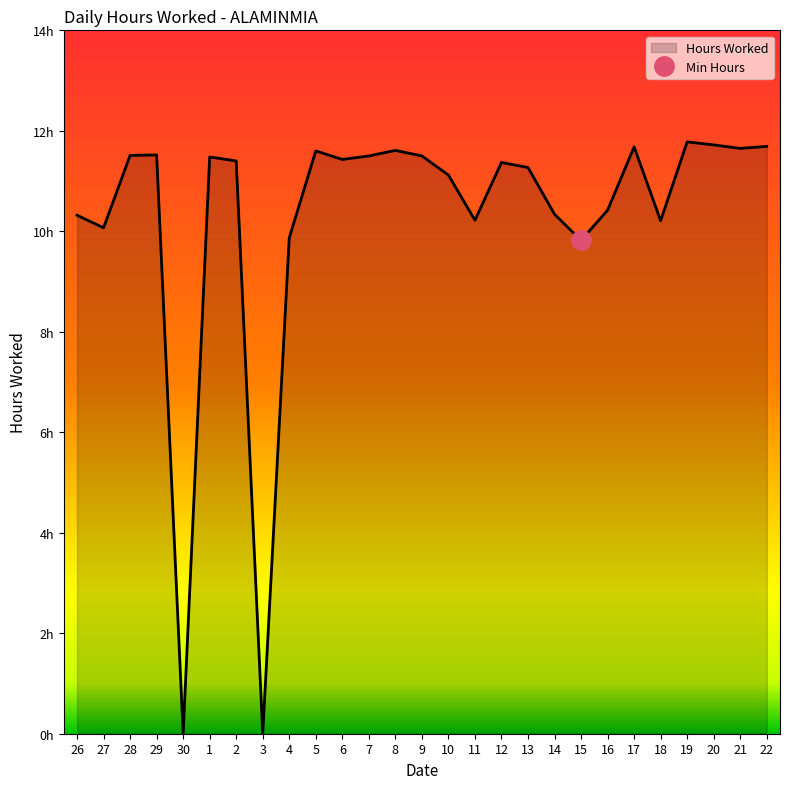

Between 19 and 5, which is larger?

19